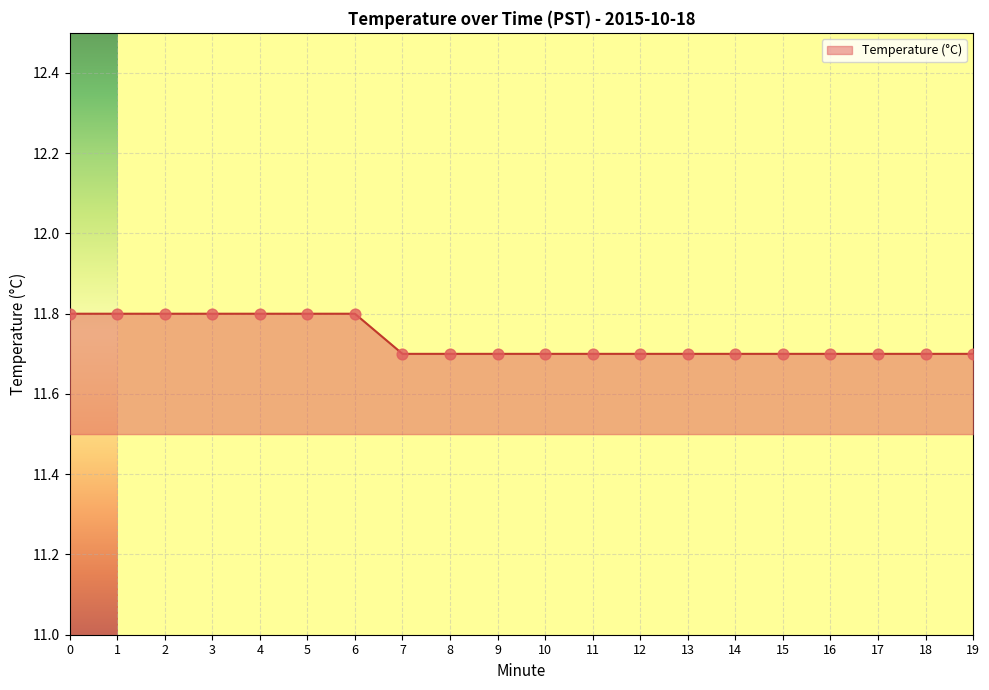

What is the change in value from 4 to 9?

-0.1